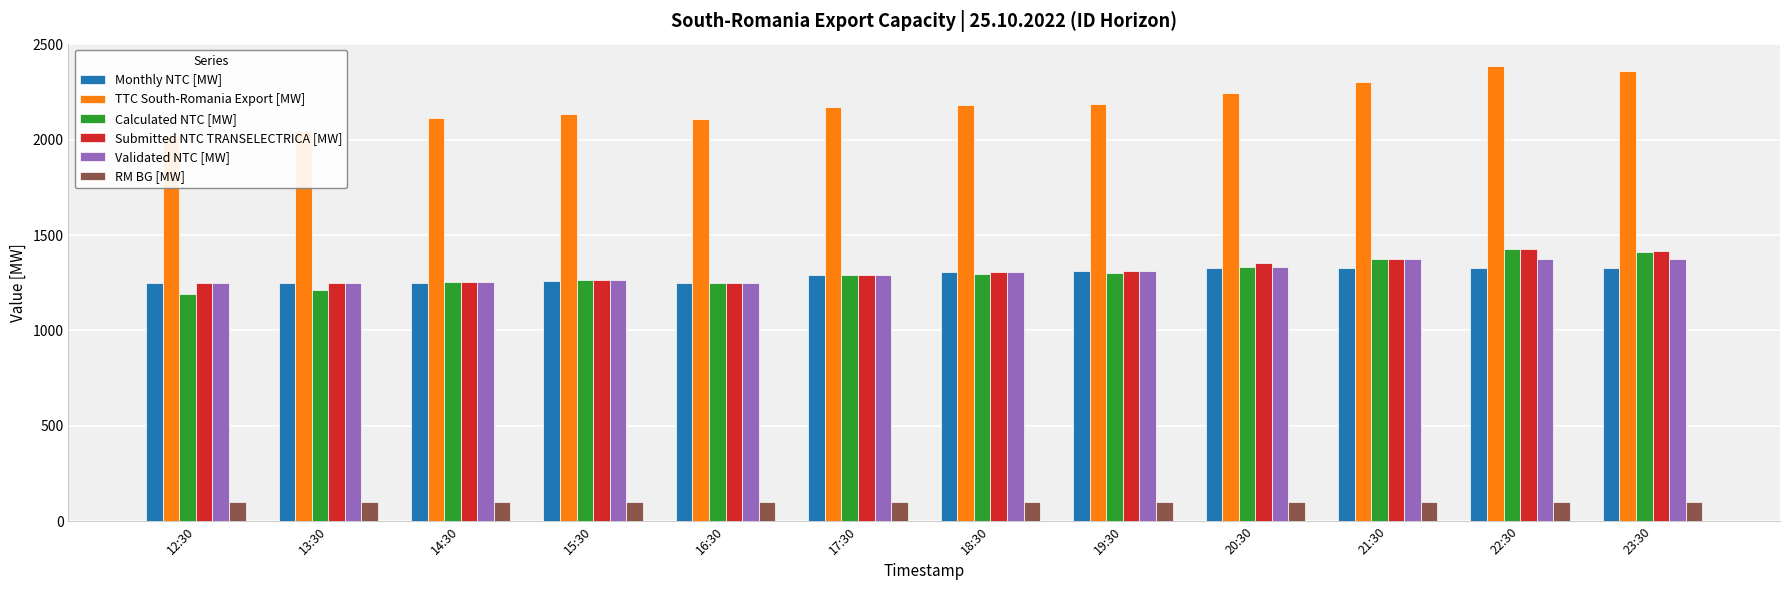

What is the label of the 12th bar from the left?

23:30